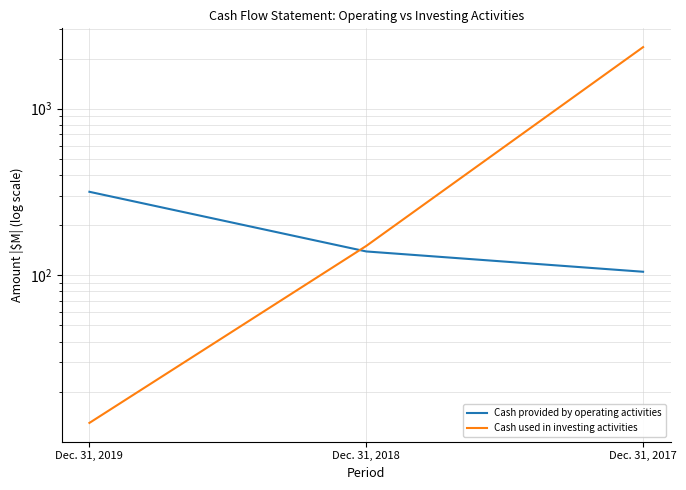

Rank the series by their average value, from lowest to highest.

Cash provided by operating activities, Cash used in investing activities